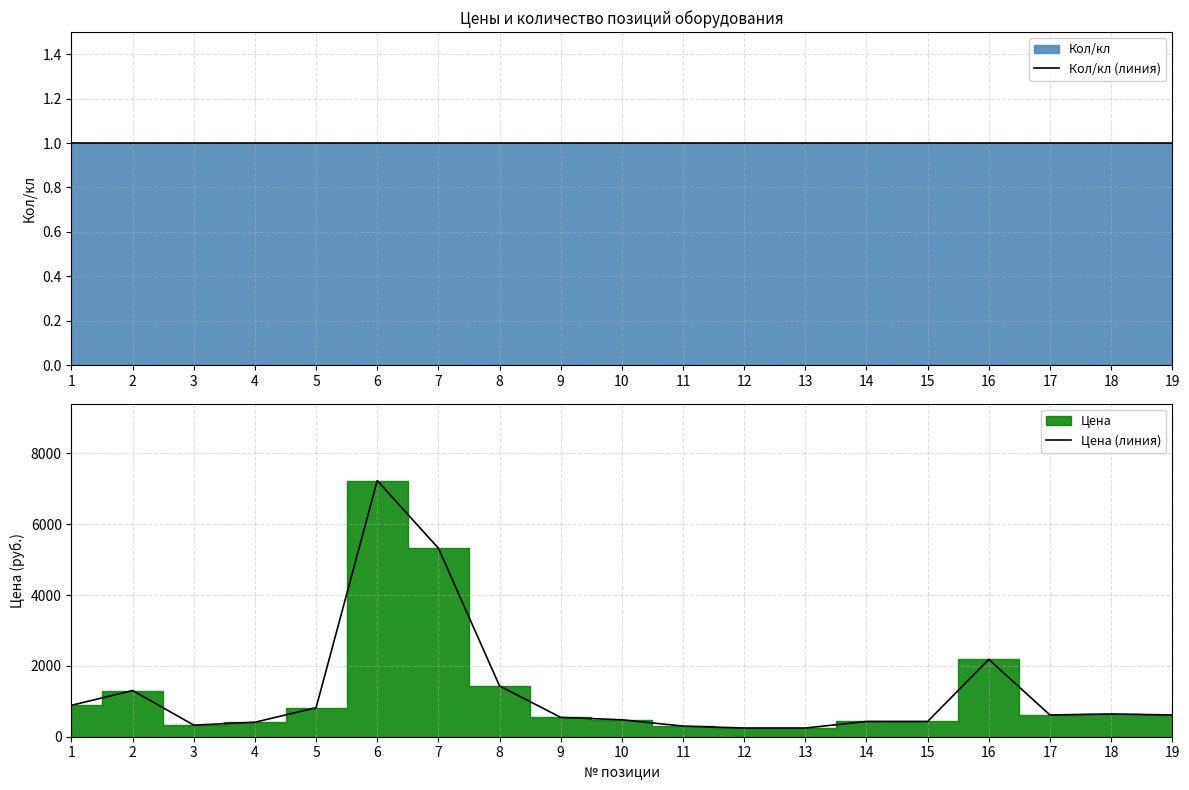

True or false: Цена (линия) and Кол/кл (линия) cross at least once.

False